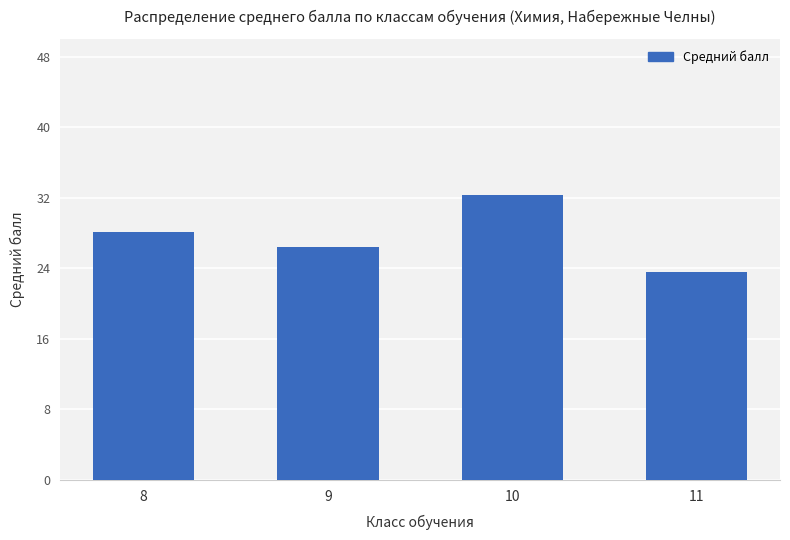

Between 10 and 11, which is larger?

10